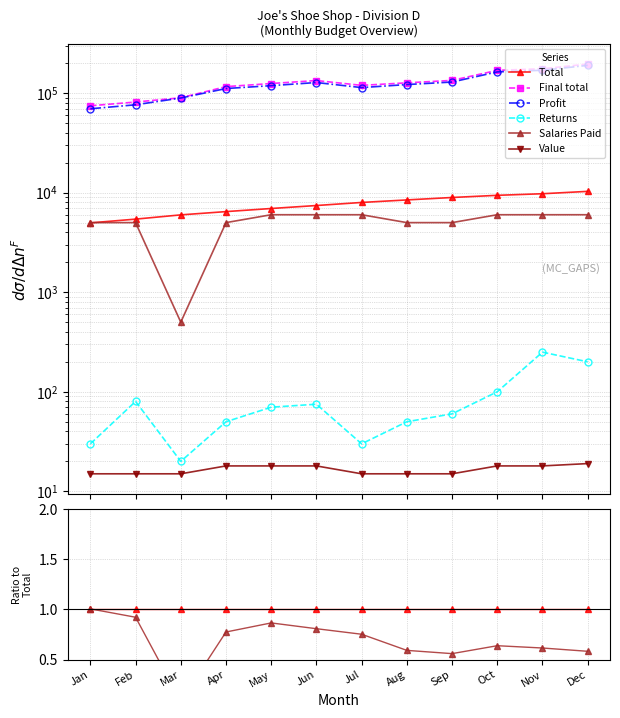

The value of Total at Nov is 1.0. True or false?

True